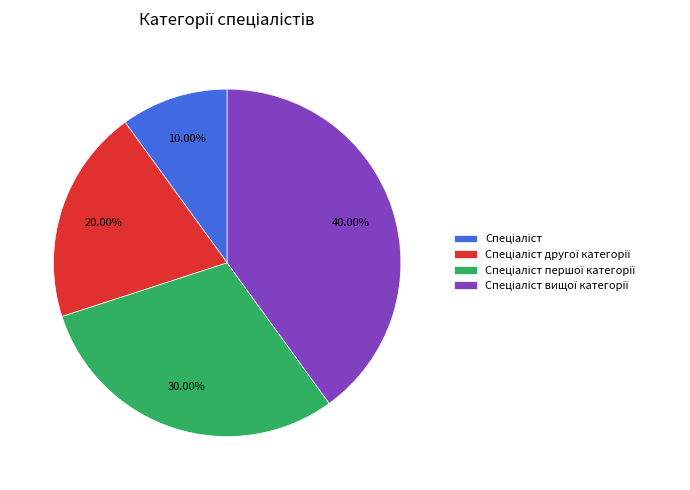

Is there any slice that represents more than half of the pie?

No